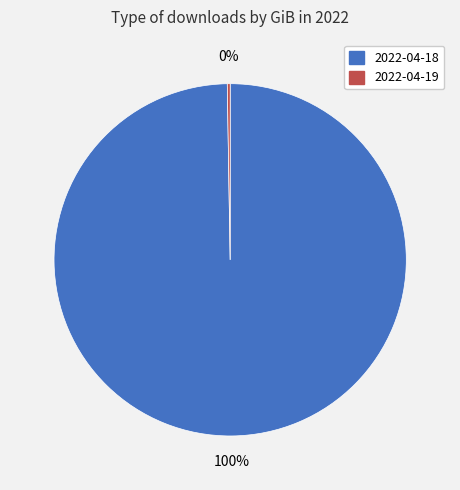

Is there a majority slice in this chart?

Yes